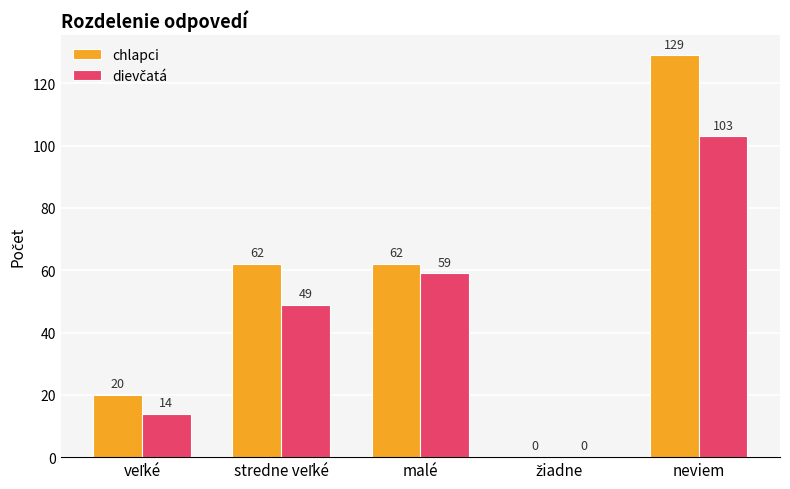

What is the sum of all chlapci values?

273